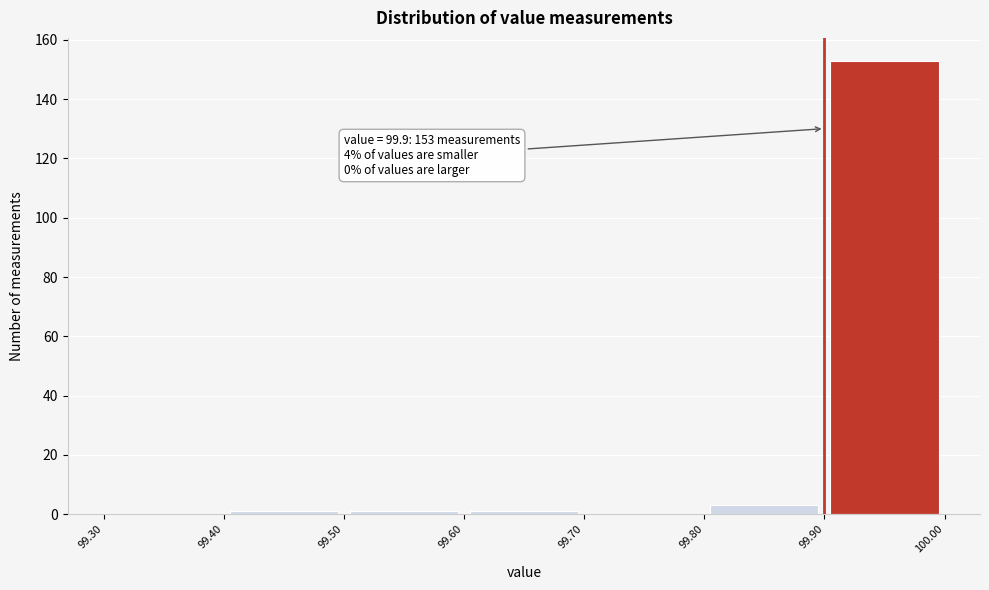

Which range on the x-axis has the tallest bar?

99.90 to 100.00